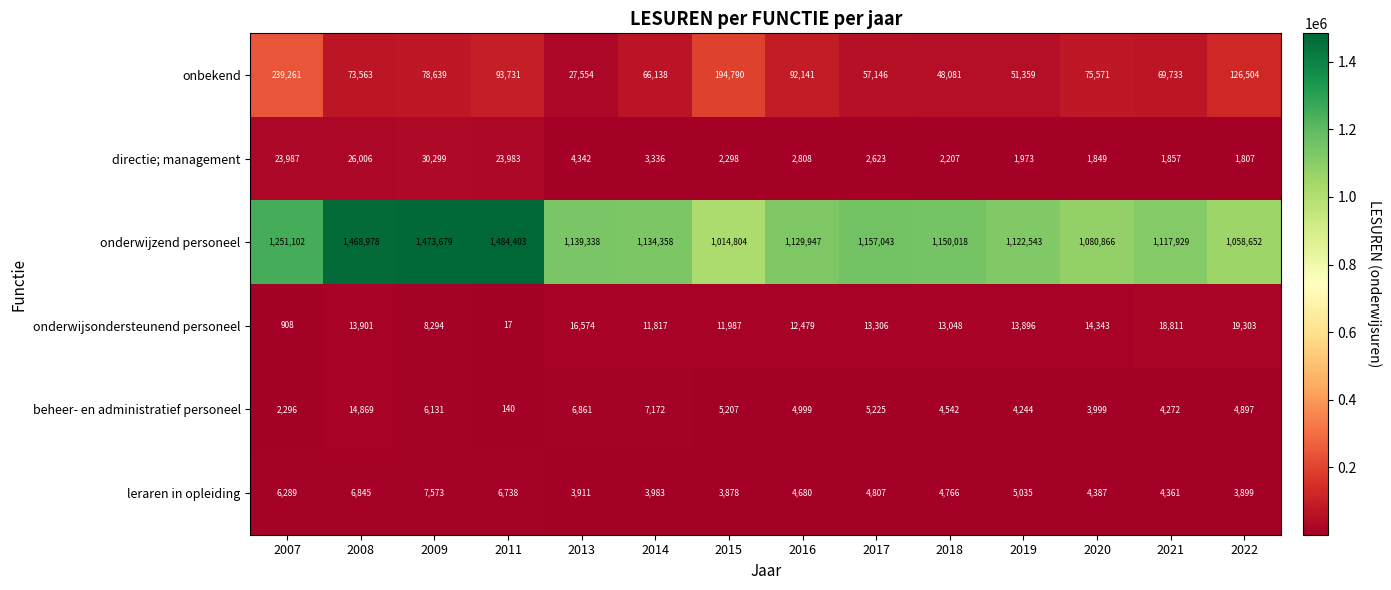

At how many categories does at least one series exceed 41387?

14